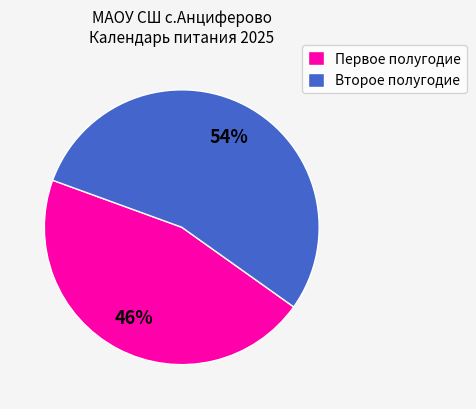

Rank the categories by value from highest to lowest.

Второе полугодие, Первое полугодие